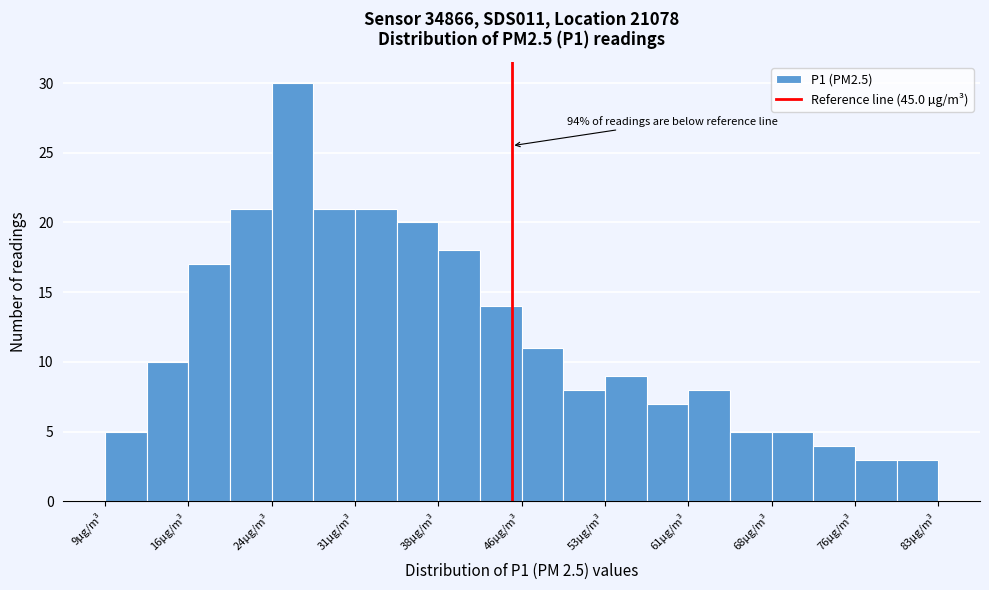

Around what value on the x-axis is the tallest bar? Give the approximate position of its centre, as read against the axis.

25